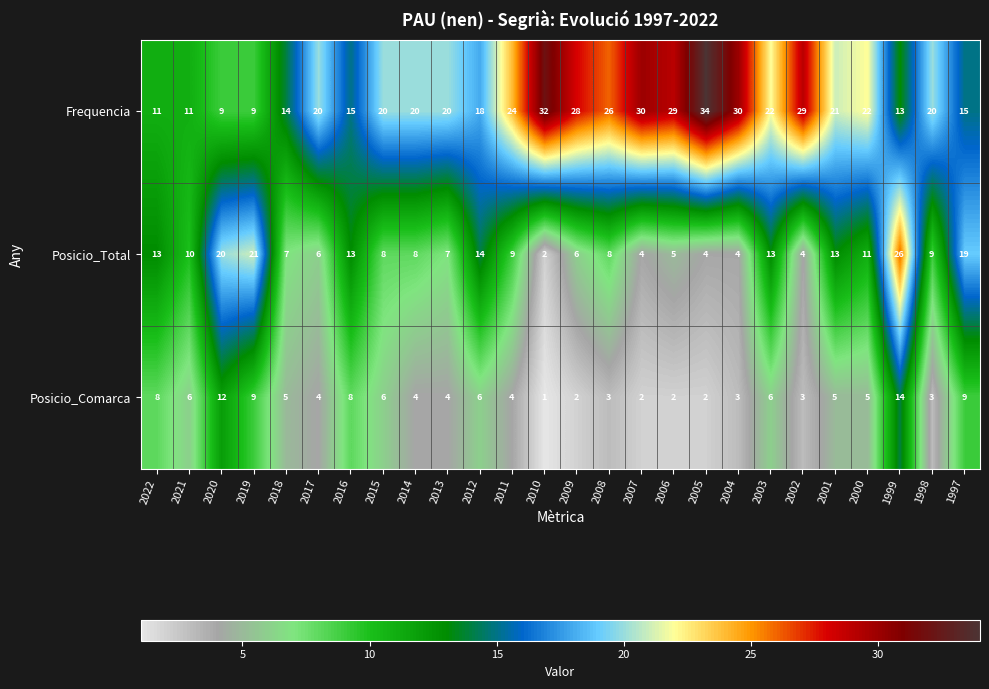

At which label does Posicio_Comarca reach its peak?

1999